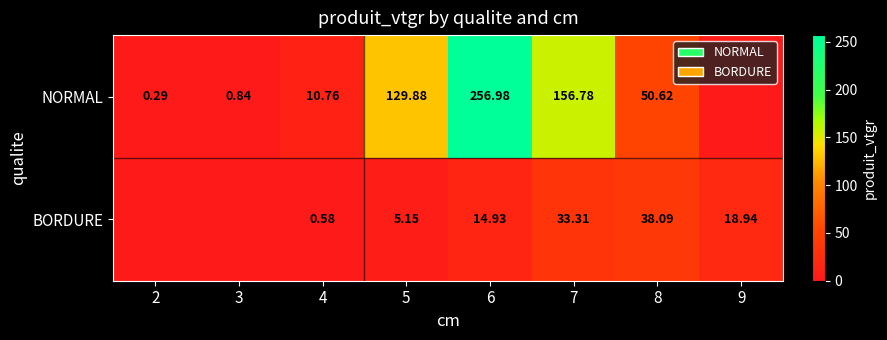

Between 6 and 8, which series saw the biggest shift?

NORMAL